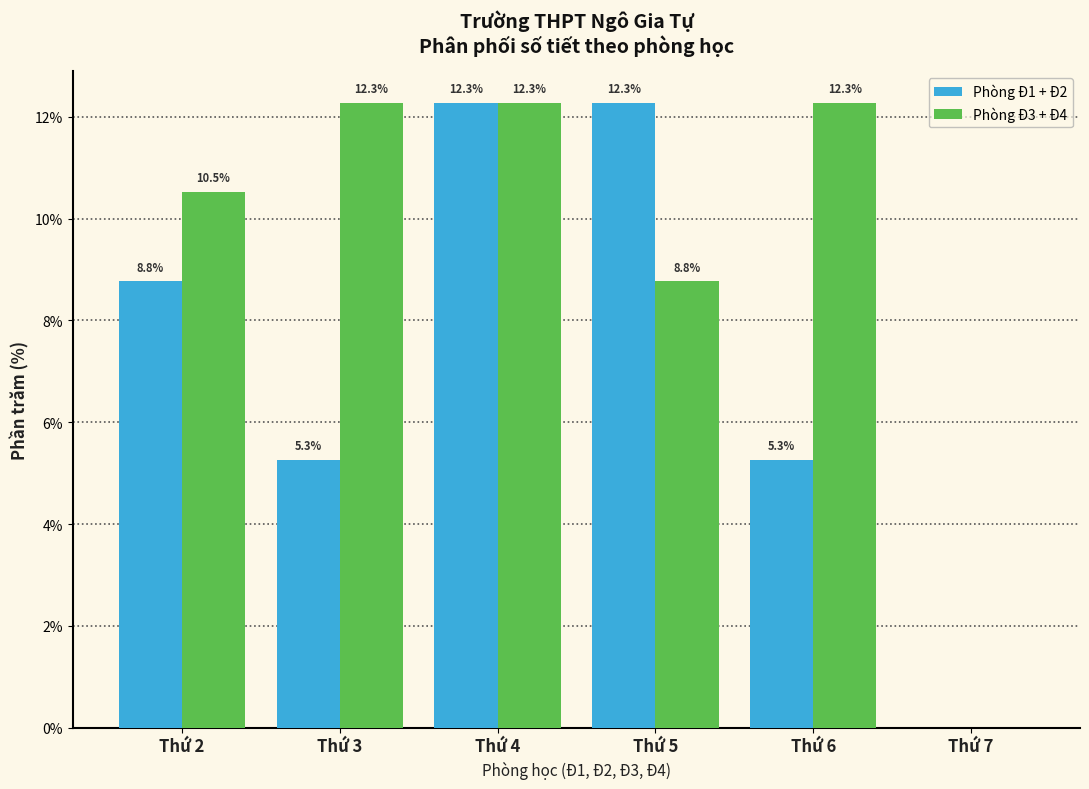

Reading right to left, transcribe all the data shown in this chart.

Phòng Đ1 + Đ2: Thứ 7=0.0	Thứ 6=5.3	Thứ 5=12.3	Thứ 4=12.3	Thứ 3=5.3	Thứ 2=8.8
Phòng Đ3 + Đ4: Thứ 7=0.0	Thứ 6=12.3	Thứ 5=8.8	Thứ 4=12.3	Thứ 3=12.3	Thứ 2=10.5